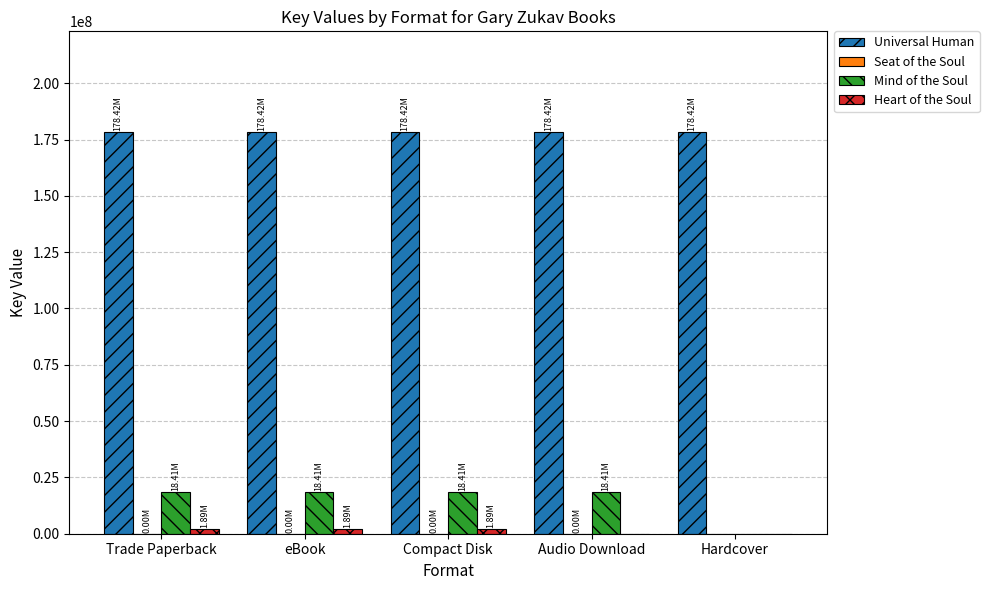

Count the number of data series in this chart.

4